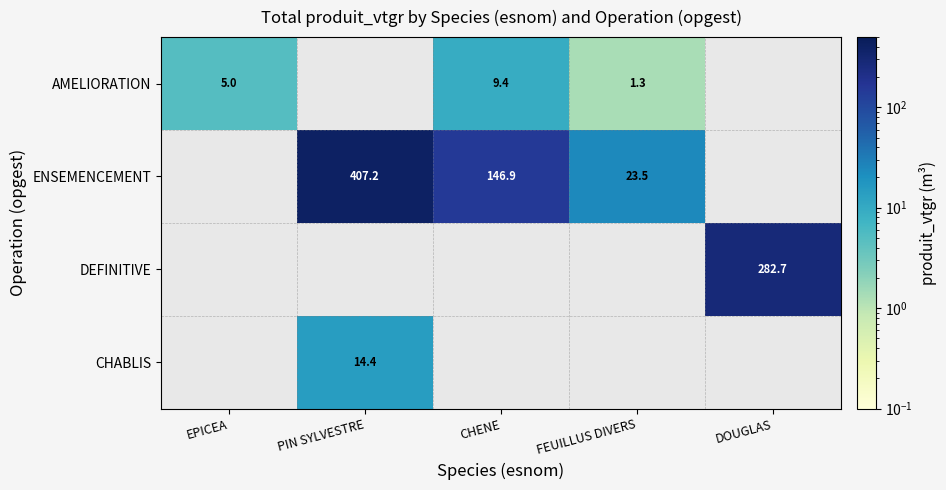

How many categories are shown in the chart?

5